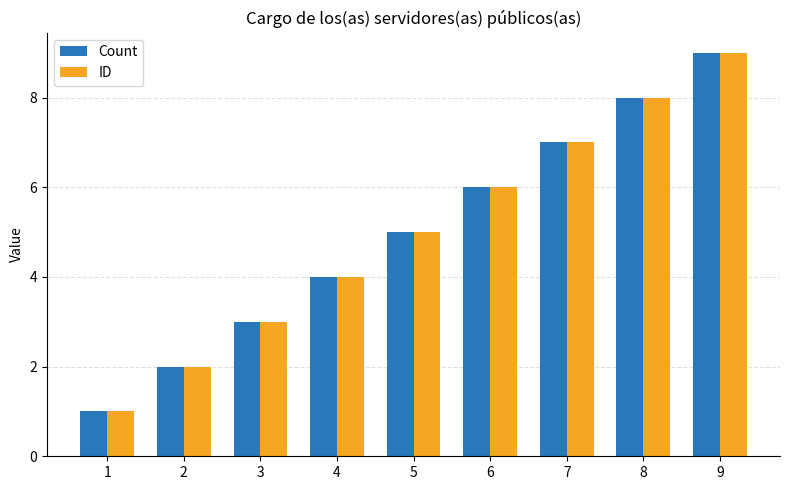

What is the average value of the Count series?

5